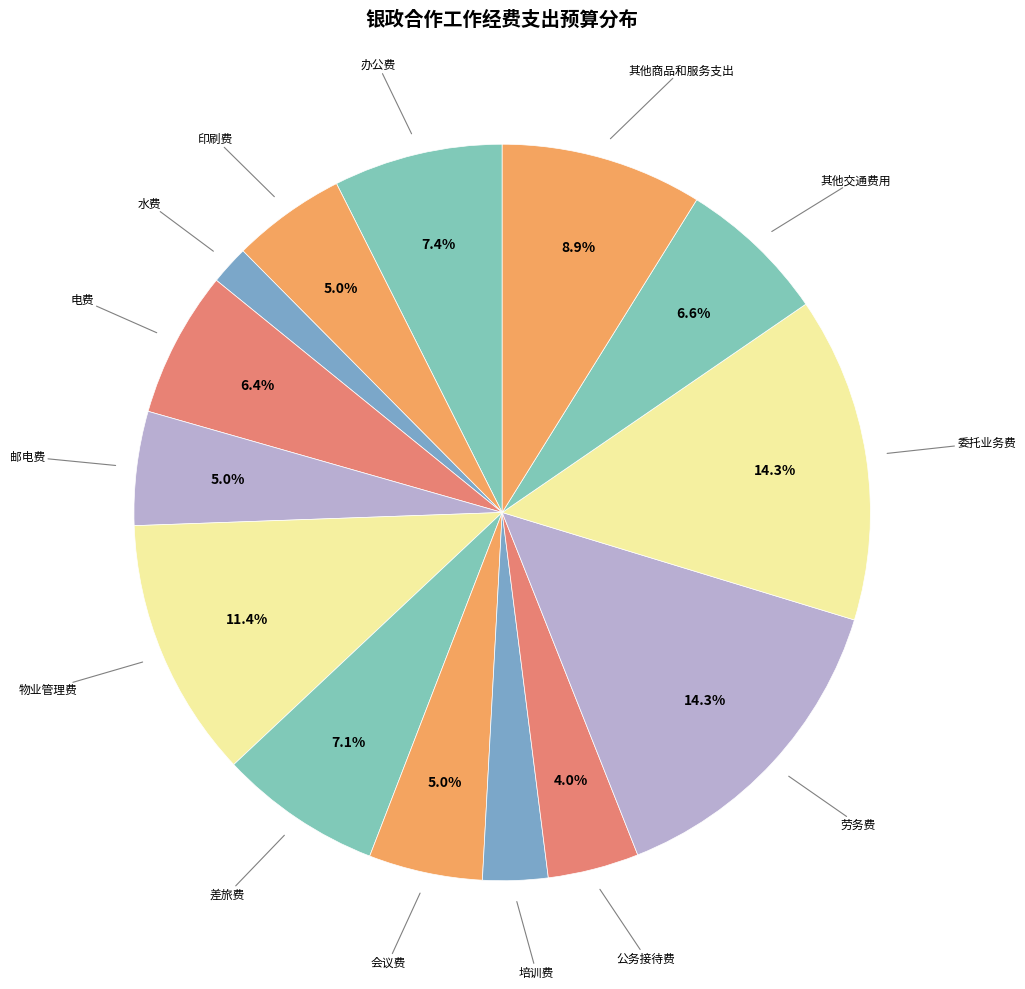

How many segments does this pie chart have?

14